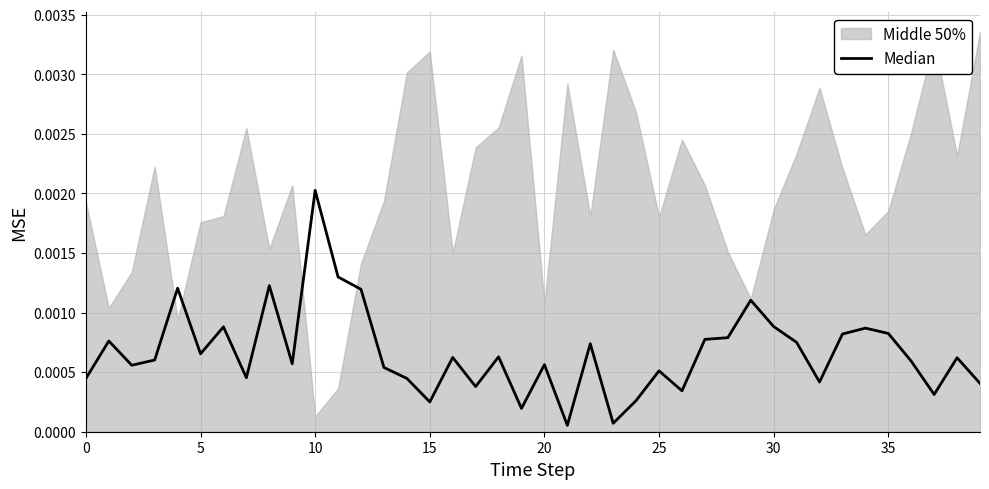

What is the label of the 22nd point from the left?

21